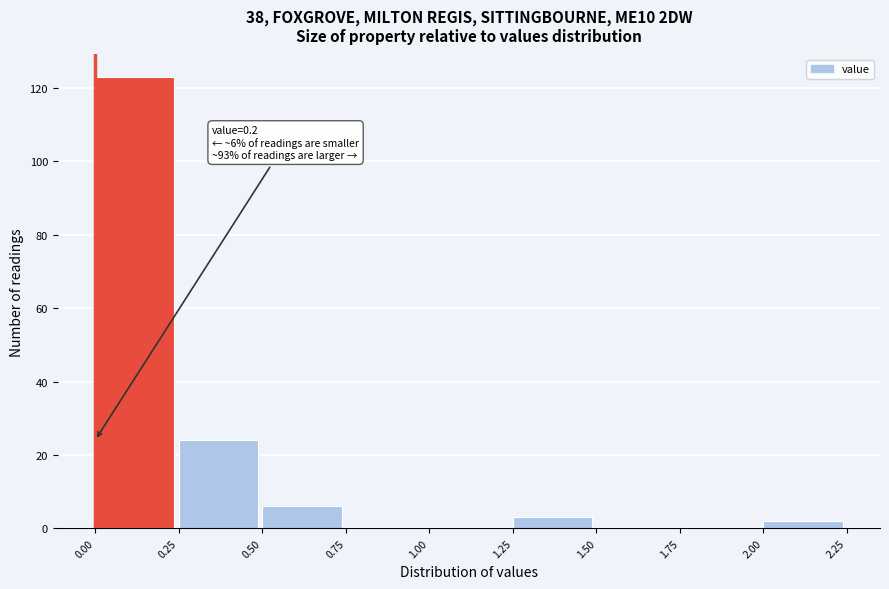

Which range on the x-axis has the tallest bar?

0.00 to 0.25